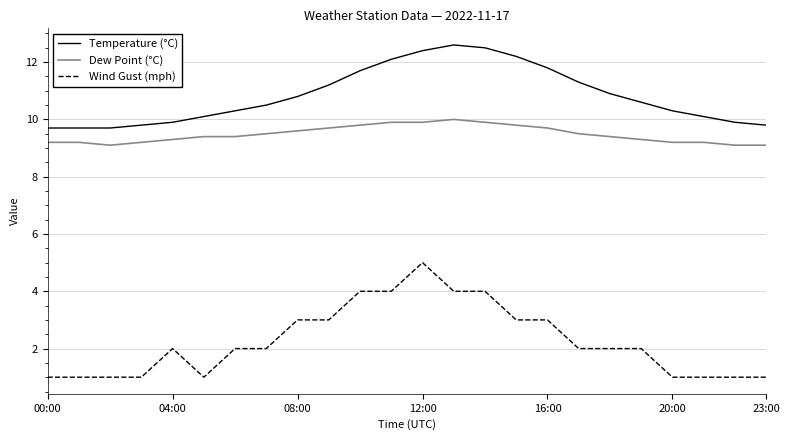

What is the difference between the maximum and minimum values in the Dew Point (°C) series?

0.9